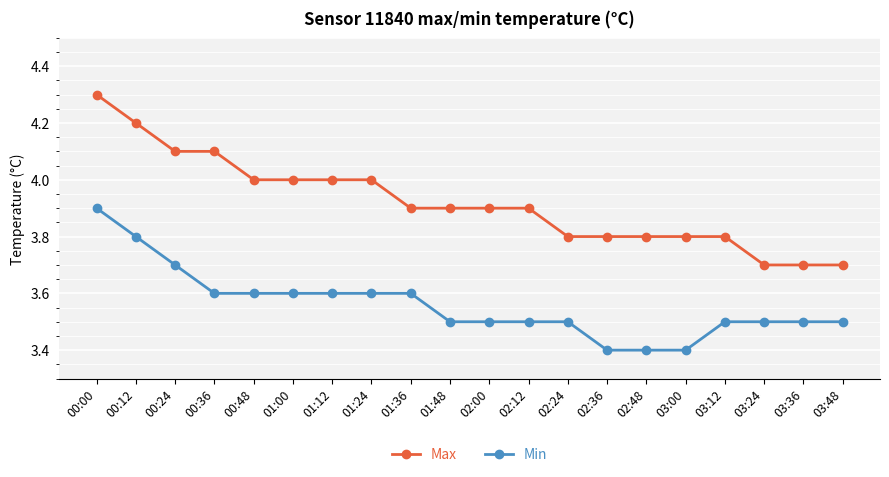

List the series in order of their peak value, highest first.

Max, Min